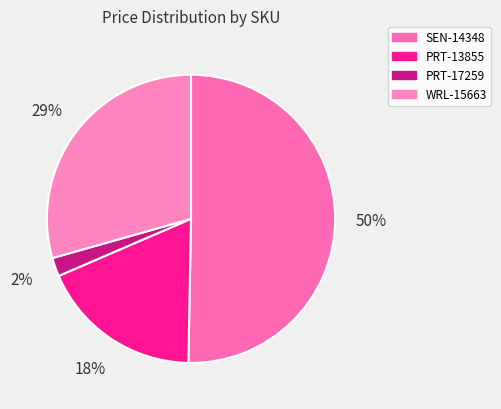

Between WRL-15663 and SEN-14348, which is larger?

SEN-14348